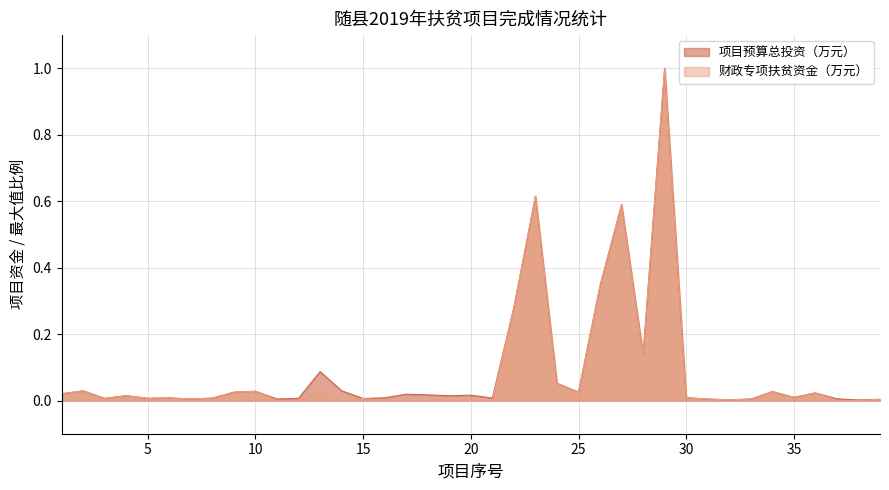

Where is the first local maximum for 项目预算总投资（万元）?

2